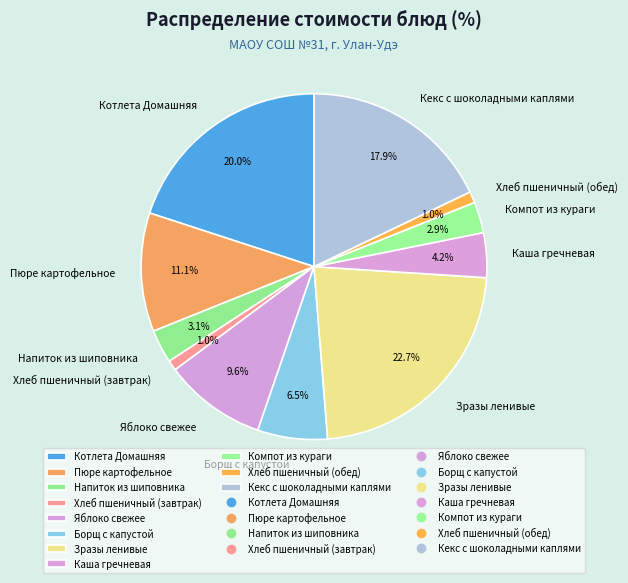

Between Хлеб пшеничный (завтрак) and Кекс с шоколадными каплями, which is larger?

Кекс с шоколадными каплями